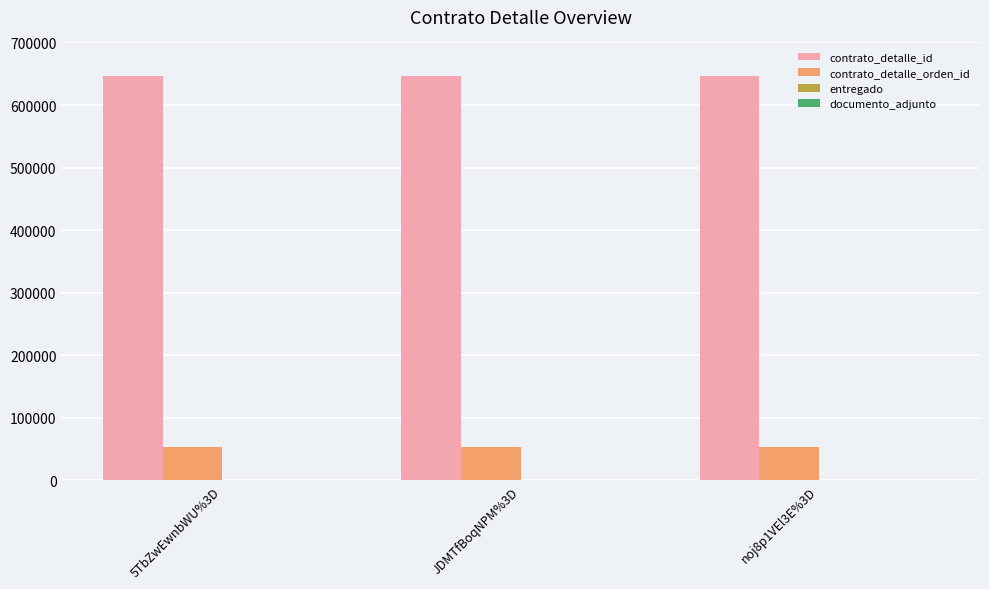

True or false: contrato_detalle_orden_id has a value of 53146 at JDMTfBoqNPM%3D.

True